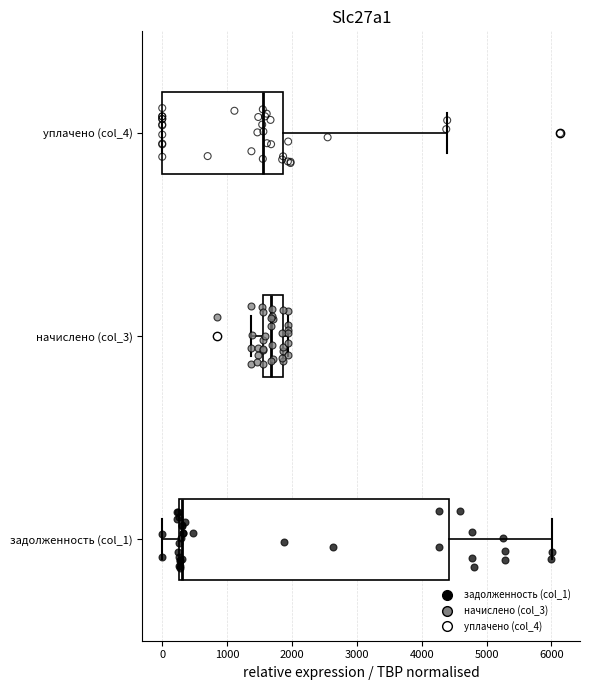

Comparing the boxes themselves (not the whiskers), which one is the widest?

задолженность (col_1)